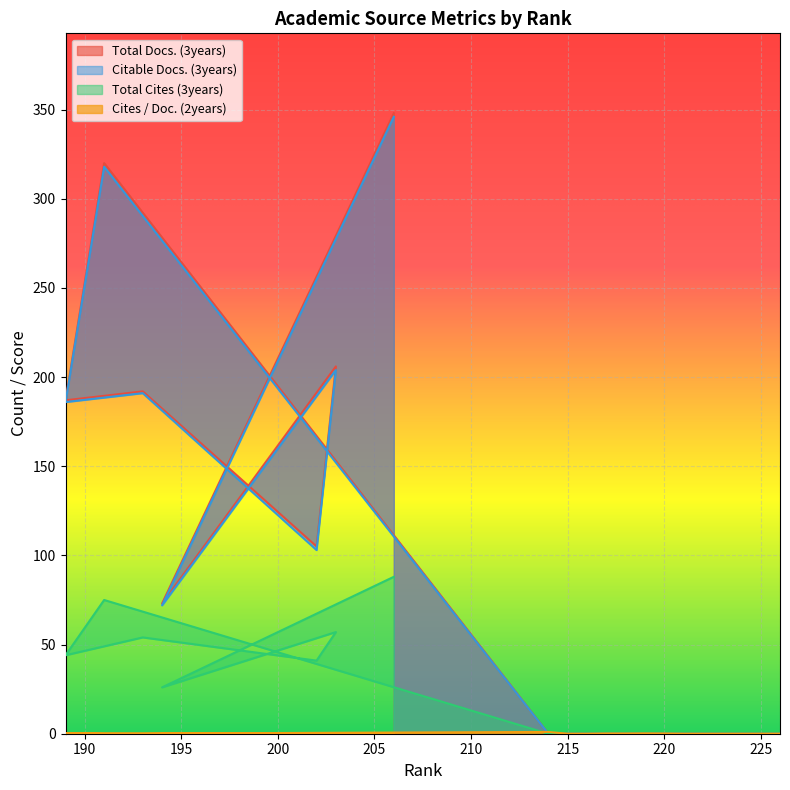

Where is the first local minimum for Cites / Doc. (2years)?

218